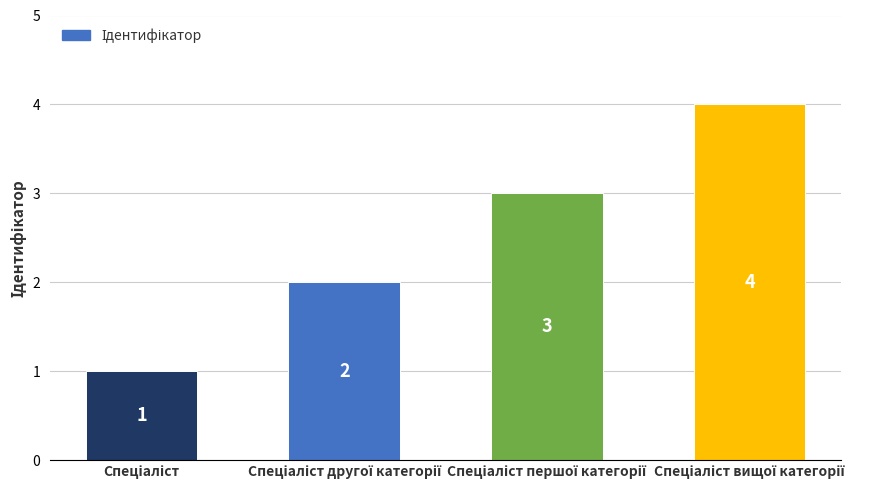

What is the sum of all values?

10